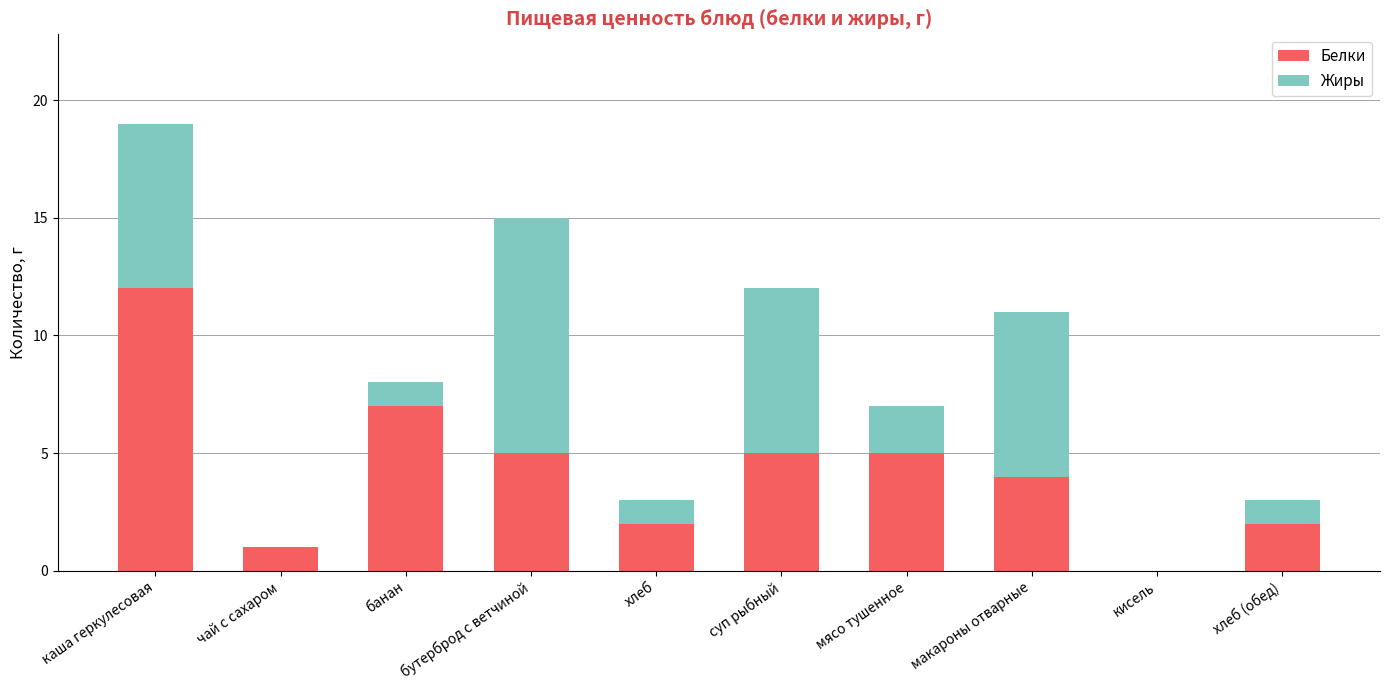

At which category is the sum across all series the highest?

каша геркулесовая